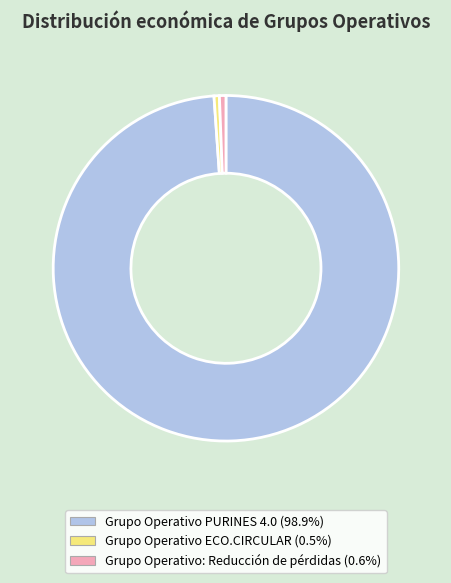

Combined, do Grupo Operativo PURINES 4.0 and Grupo Operativo: Reducción de pérdidas account for over 50%?

Yes